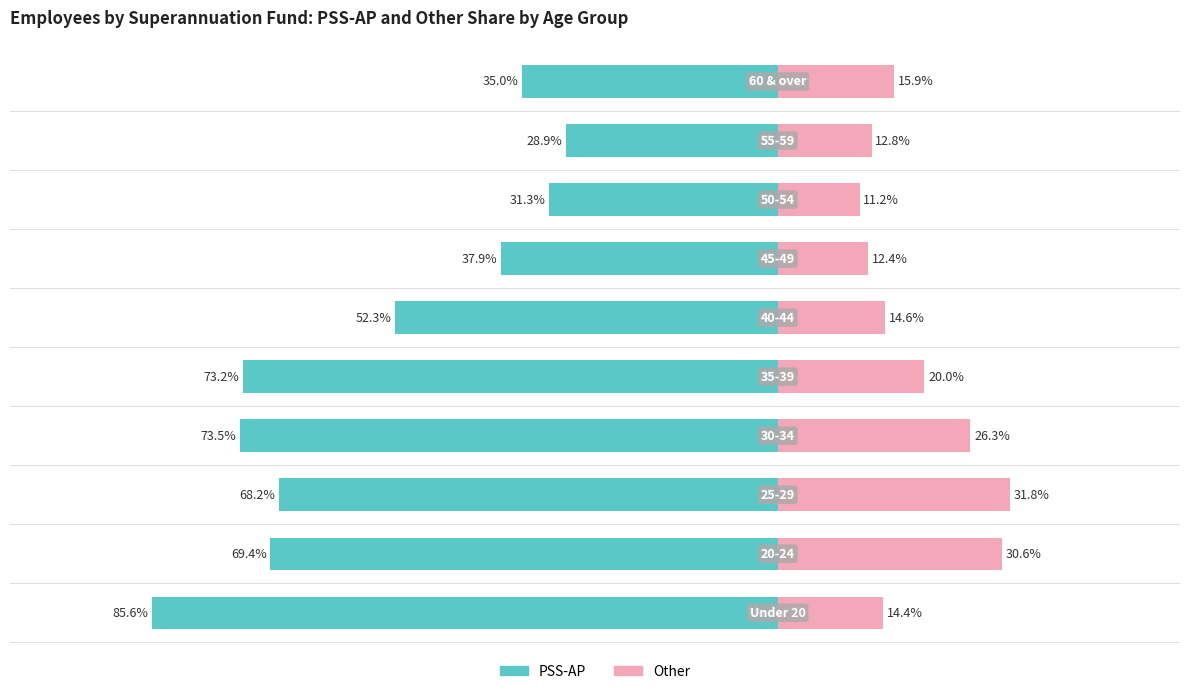

Reading right to left, extract all data points from this chart.

PSS-AP: -0.3	-0.3	-0.3	-0.4	-0.5	-0.7	-0.7	-0.7	-0.7	-0.9
Other: 0.2	0.1	0.1	0.1	0.1	0.2	0.3	0.3	0.3	0.1